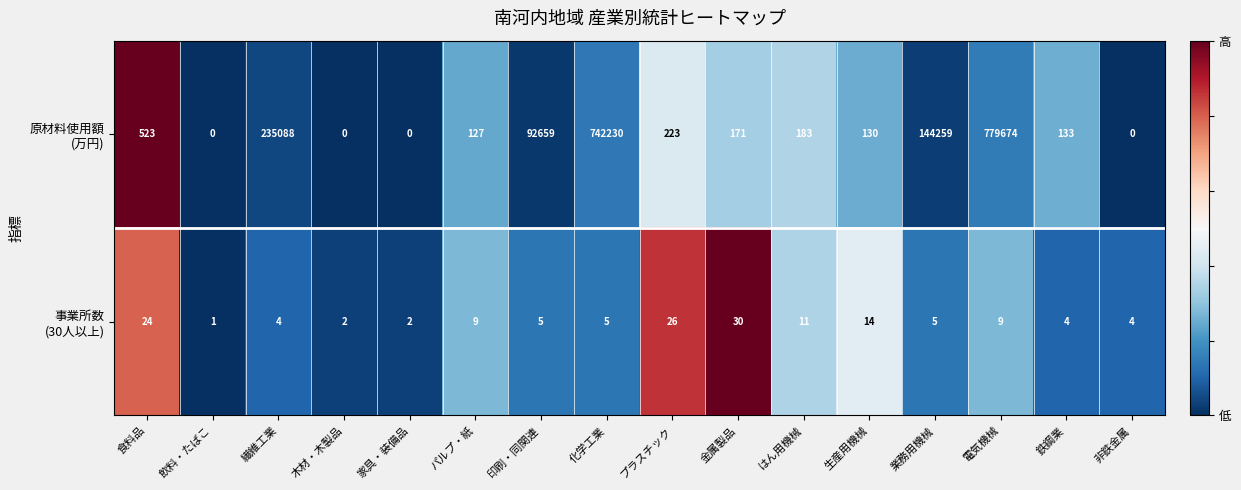

At which category is the sum across all series the highest?

電気機械